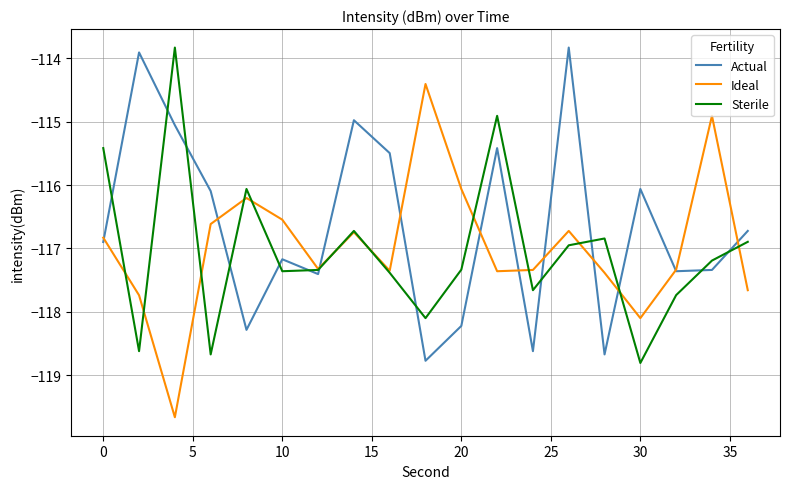

What is the lowest value of the Actual series?

-118.8